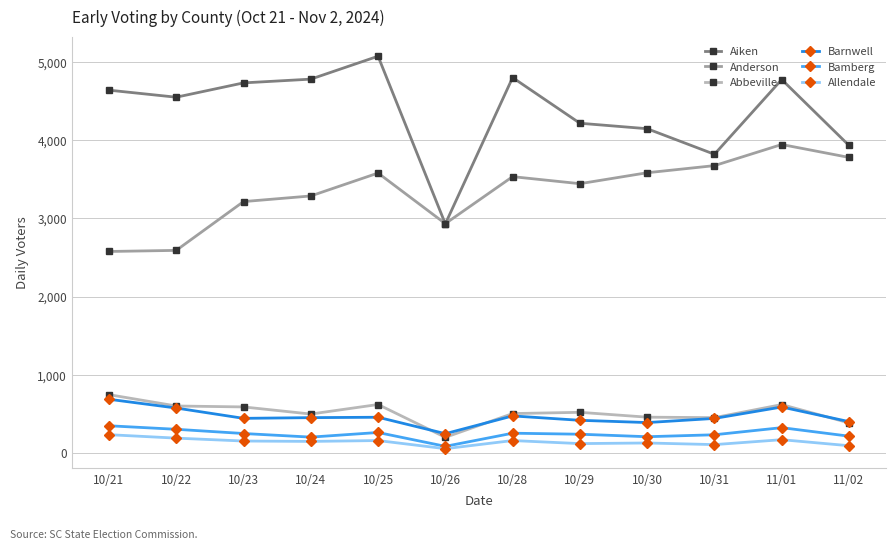

What is the difference between the maximum and second lowest values in the Allendale series?

141